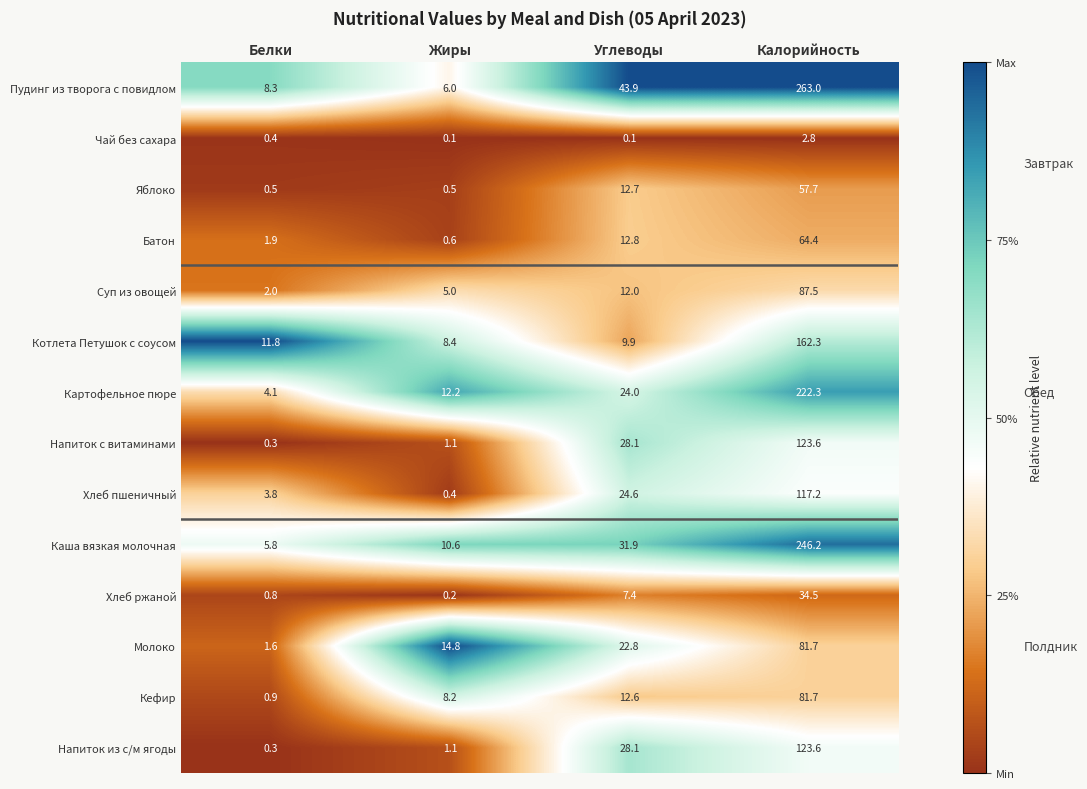

What is the sum of all Картофельное пюре values?

262.6